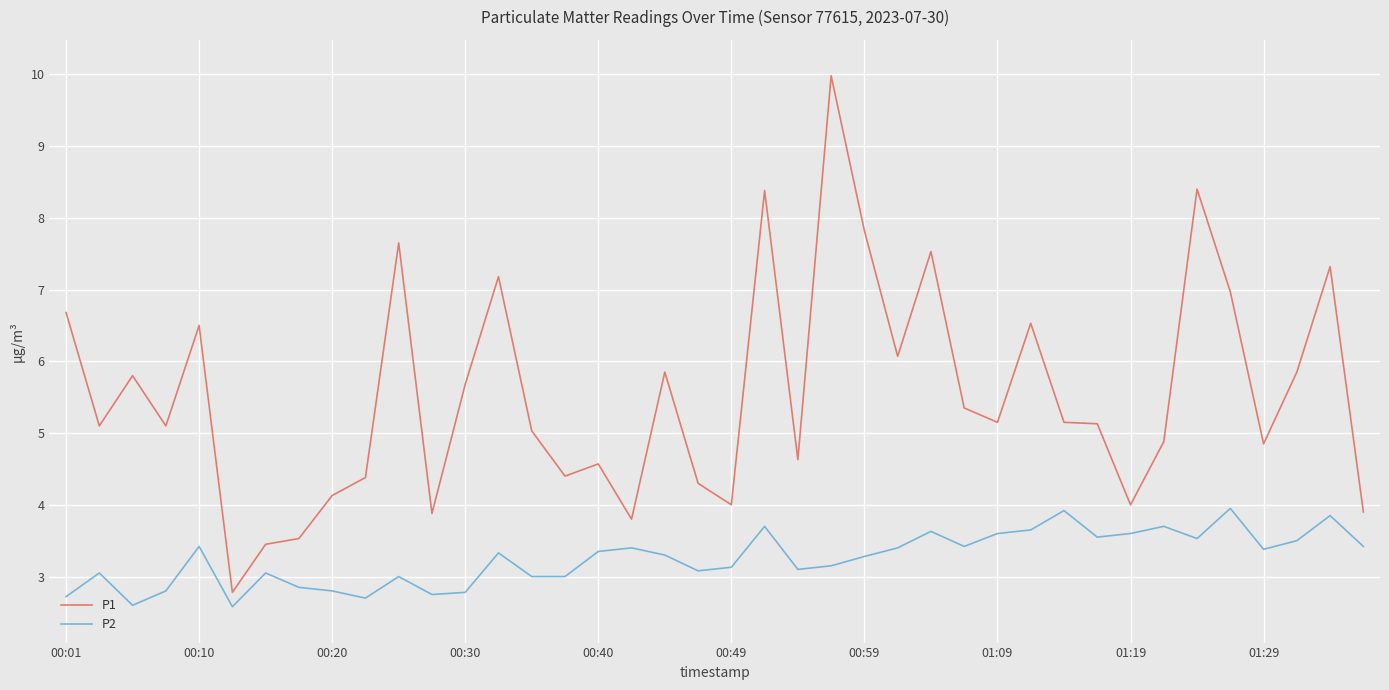

True or false: P2 and P1 intersect in this chart.

False